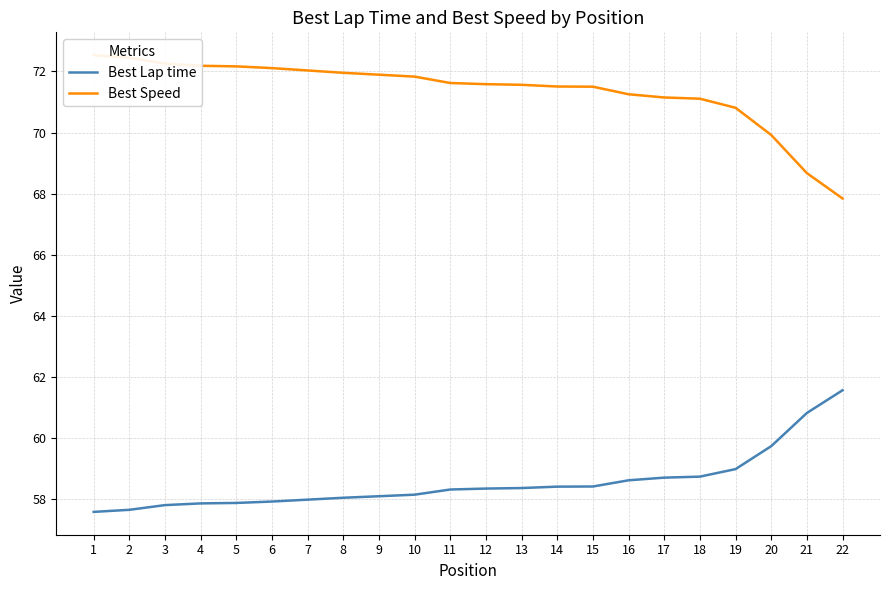

At which category does the chart reach its minimum across all series?

1